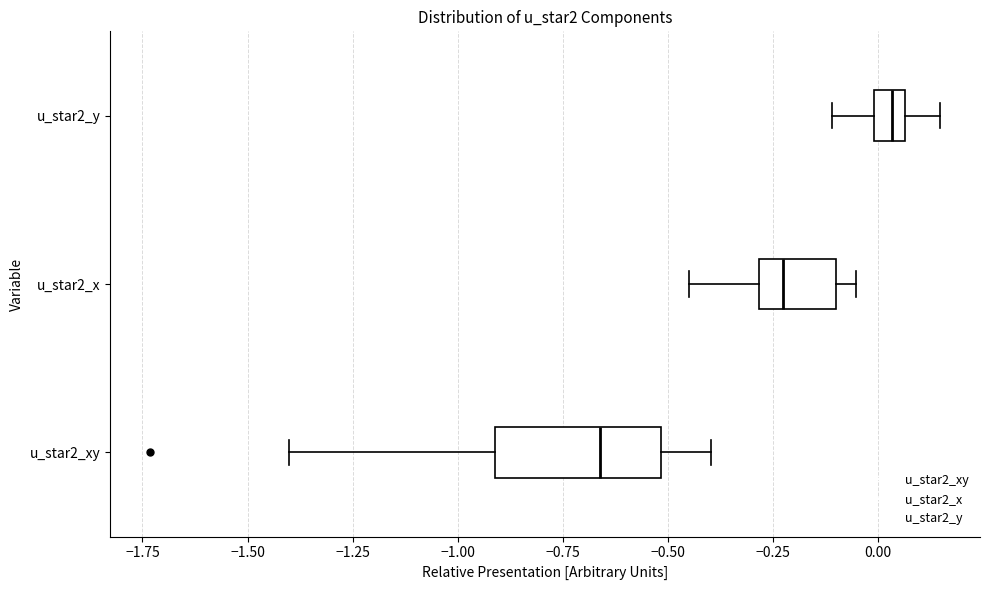

Where is the left edge of the box for u_star2_x on the x-axis? The values are not printed on the chart, so give them approximately, as read against the axis.

-0.30